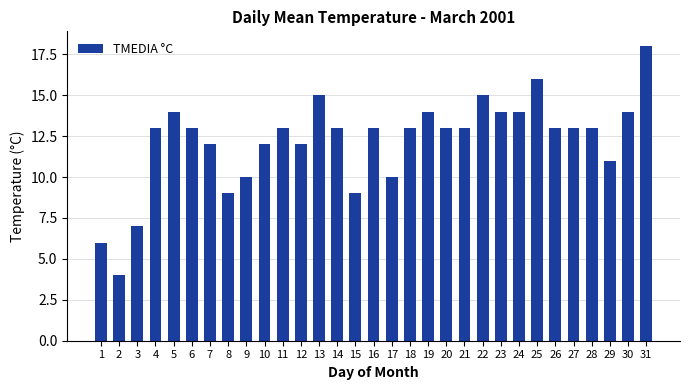

The value at 26 is 7. True or false?

False